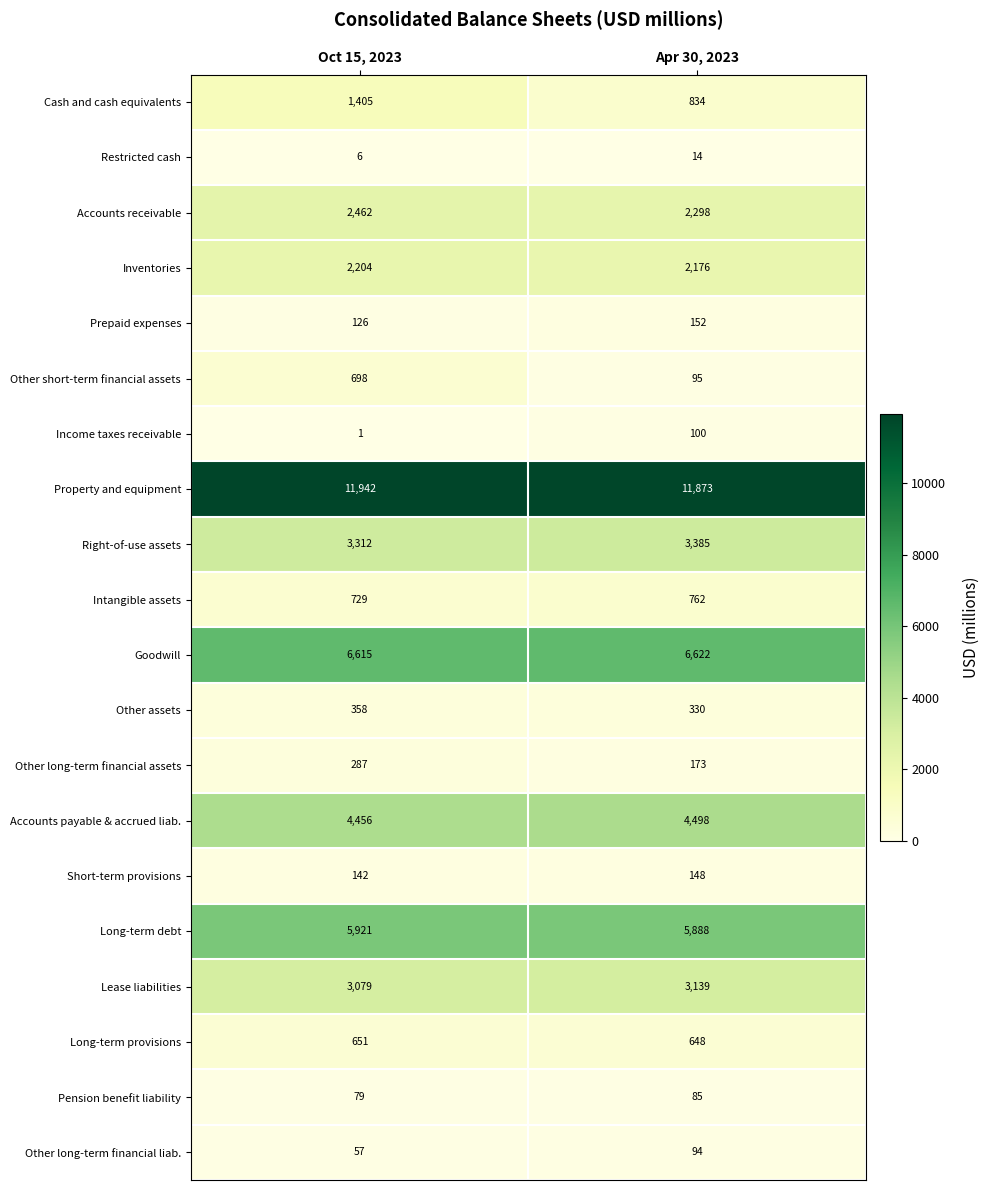

Rank the series by their maximum value, from lowest to highest.

Restricted cash, Pension benefit liability, Other long-term financial liab., Income taxes receivable, Short-term provisions, Prepaid expenses, Other long-term financial assets, Other assets, Long-term provisions, Other short-term financial assets, Intangible assets, Cash and cash equivalents, Inventories, Accounts receivable, Lease liabilities, Right-of-use assets, Accounts payable & accrued liab., Long-term debt, Goodwill, Property and equipment